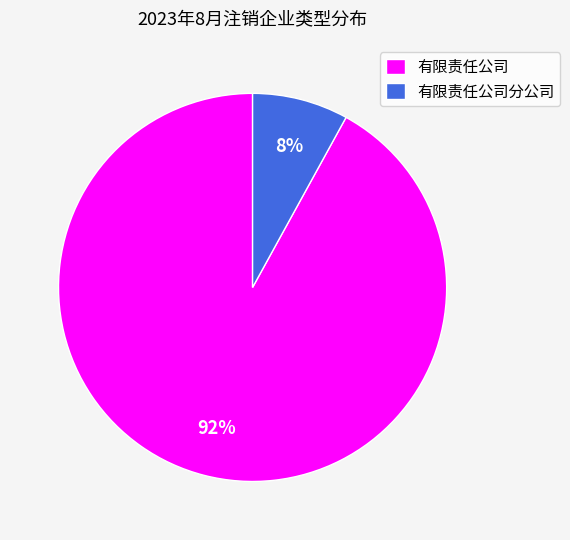

How many slices are in this pie chart?

2